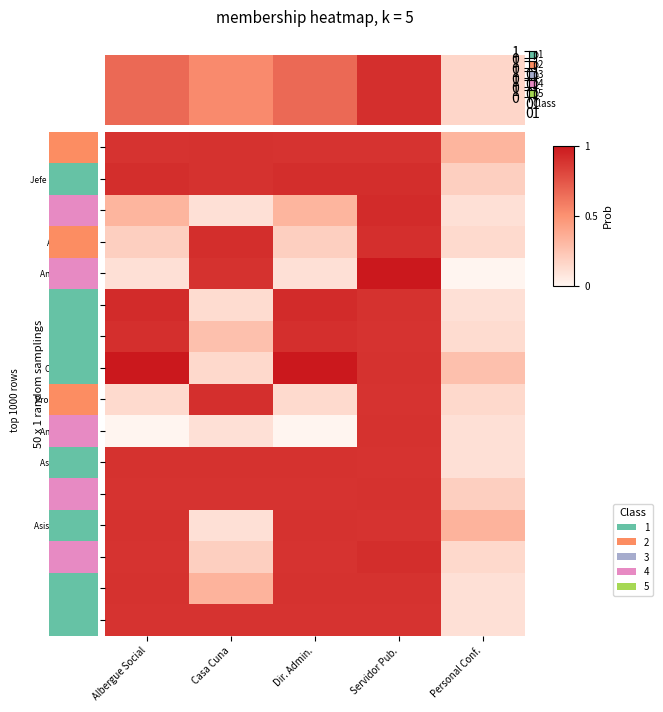

Which has a higher value, Albergue Social or Dir. Admin.?

Albergue Social